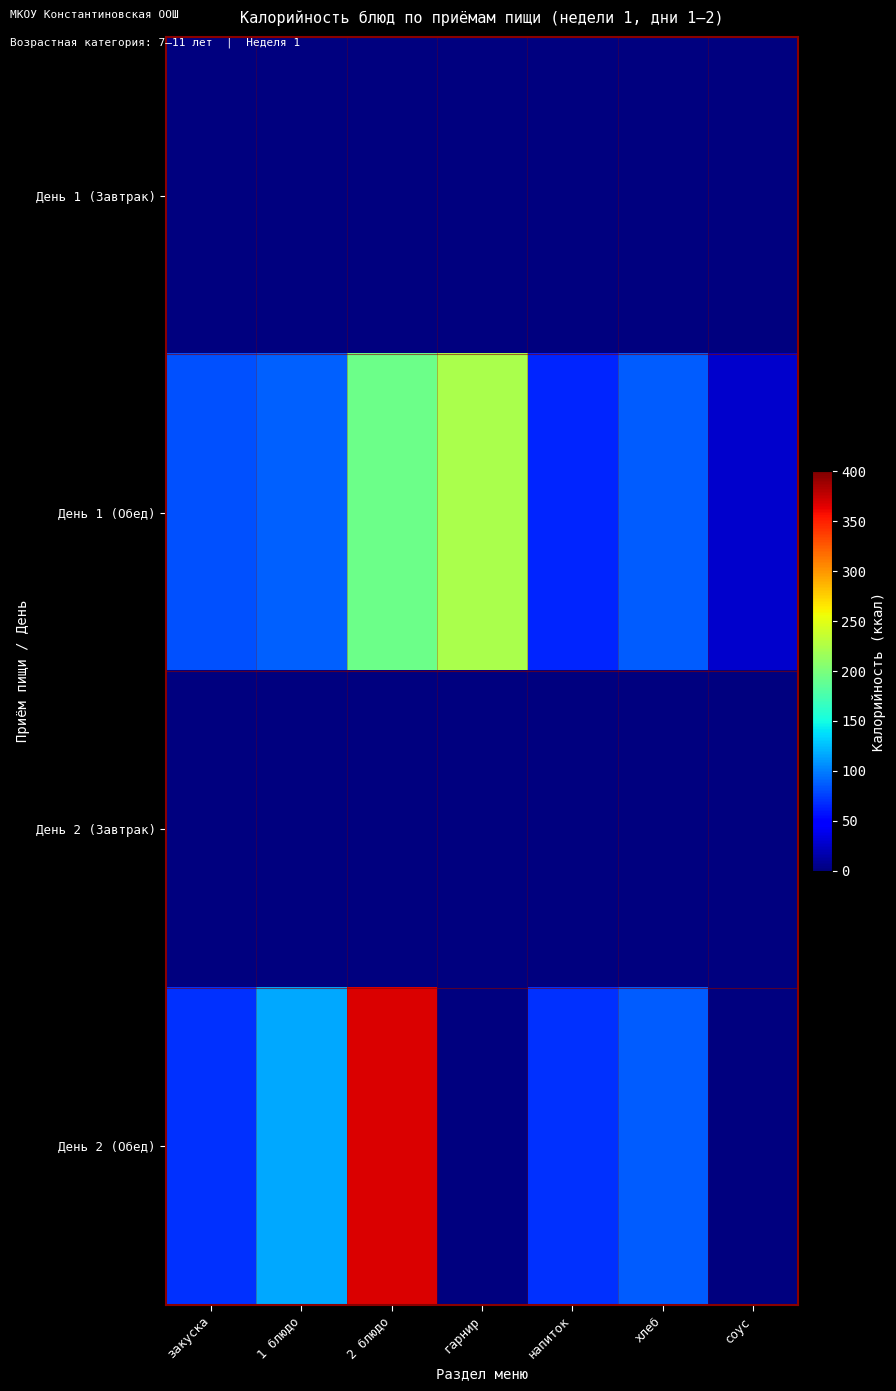

What is the total value across all series at 2 блюдо?

561